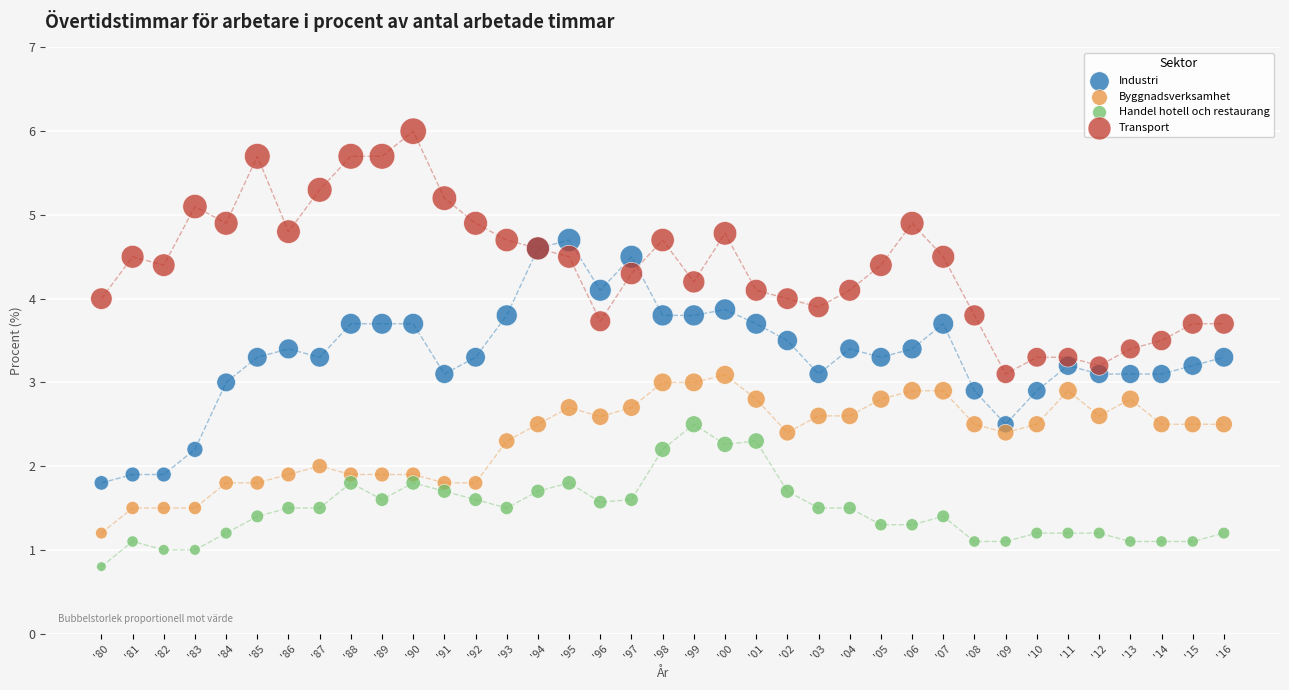

Which series contains the lowest Y value?

Handel hotell och restaurang